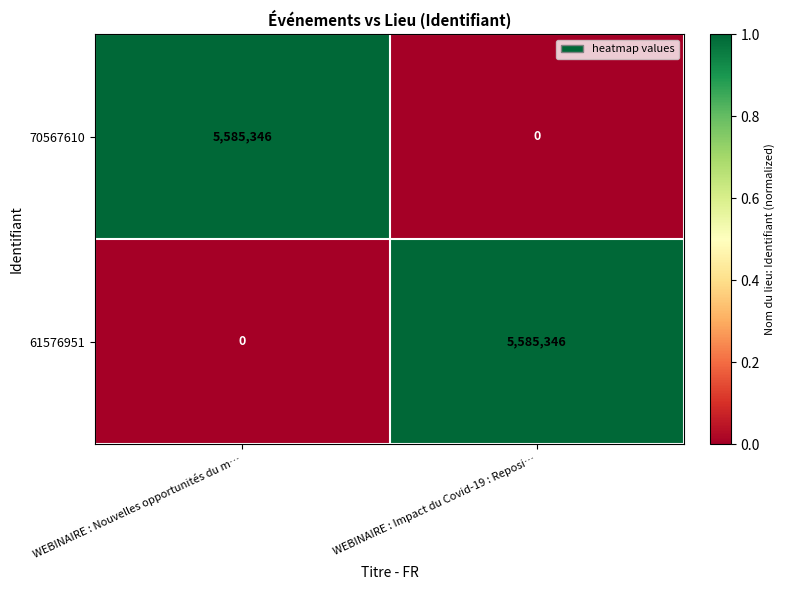

Reading left to right, extract all data points from this chart.

70567610: 5585346	0
61576951: 0	5585346